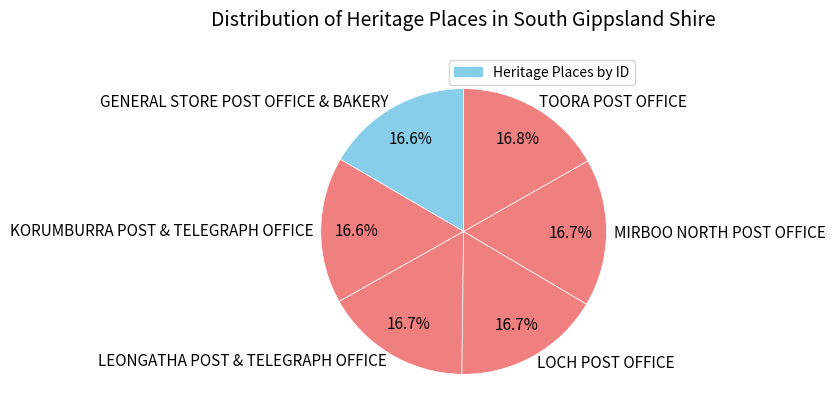

The GENERAL STORE POST OFFICE & BAKERY slice represents 17% of the pie. True or false?

True